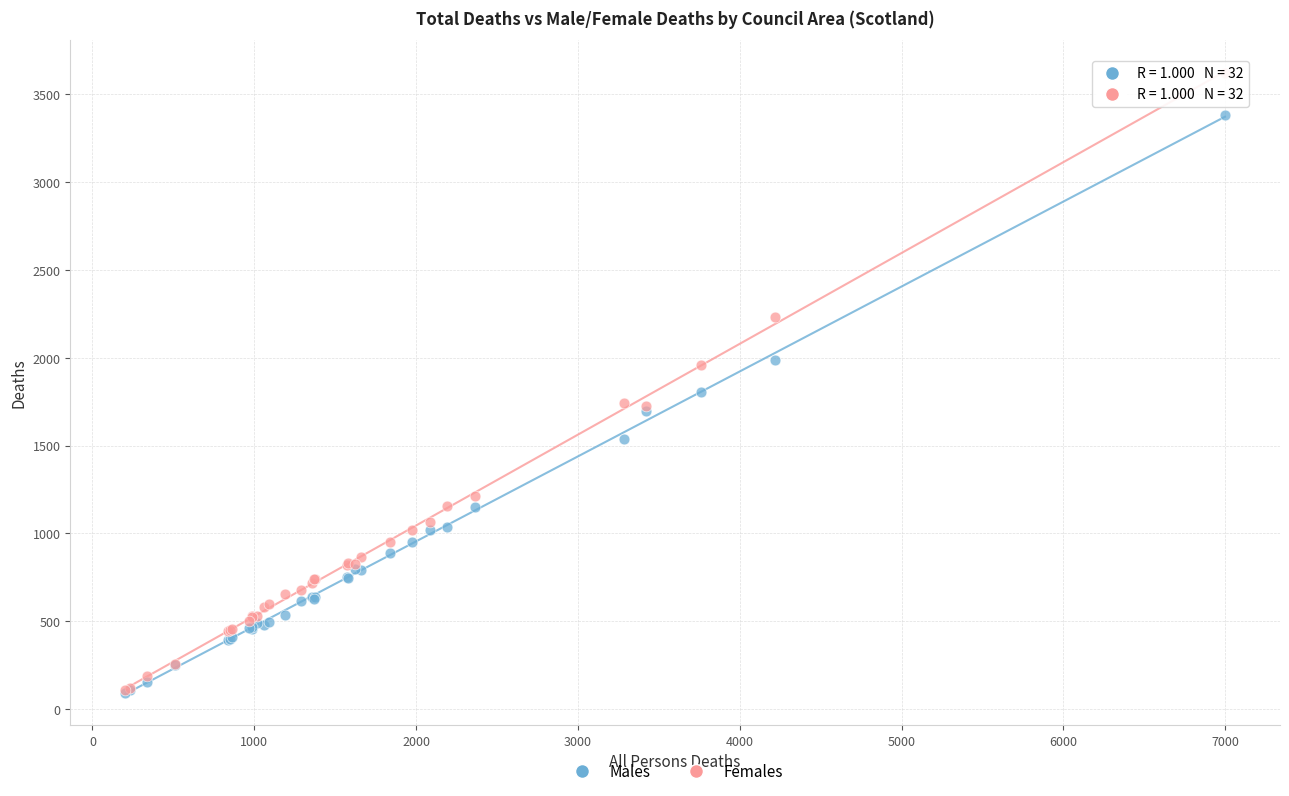

Across all series, what Y value is closest to 1857?

1803